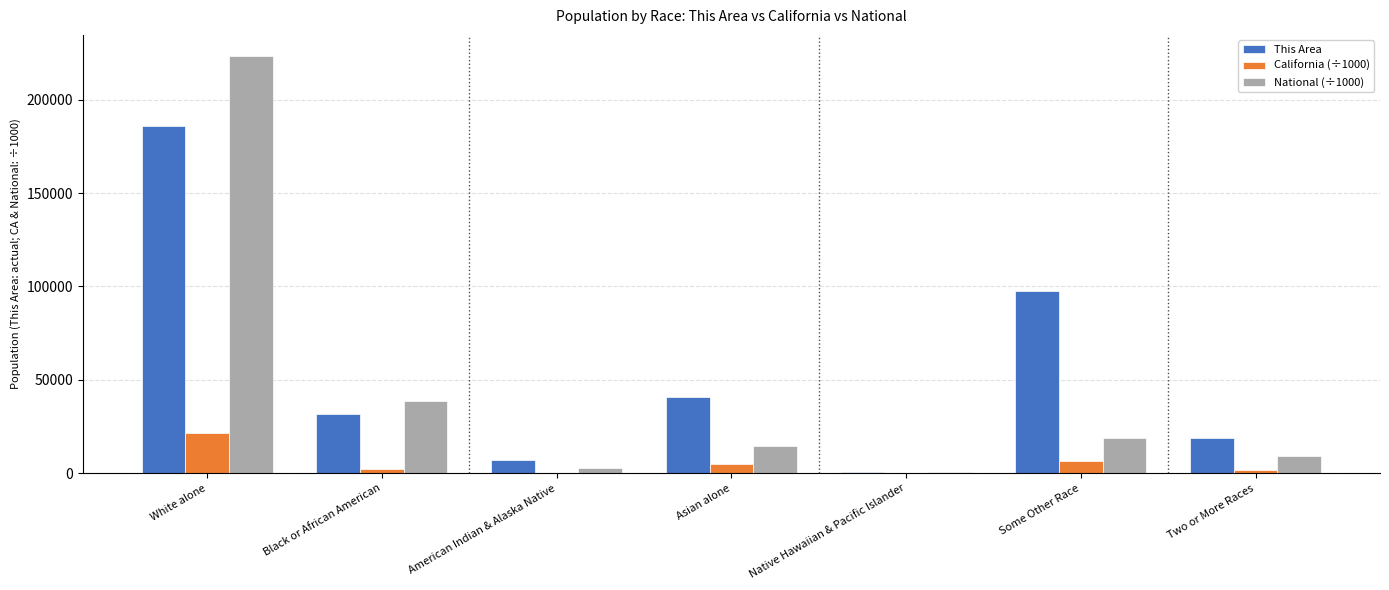

How many values in the National (÷1000) series exceed 14674?

4